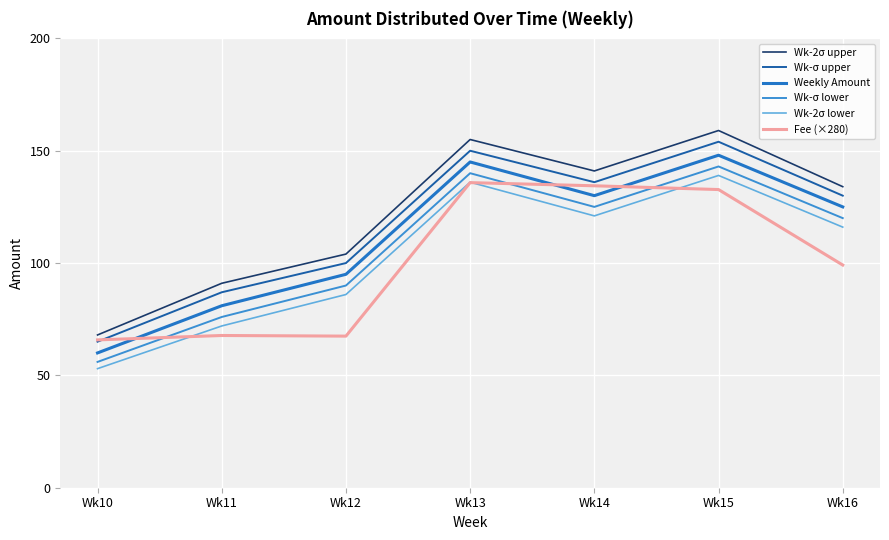

Which series has the widest spread of values?

Wk-2σ upper